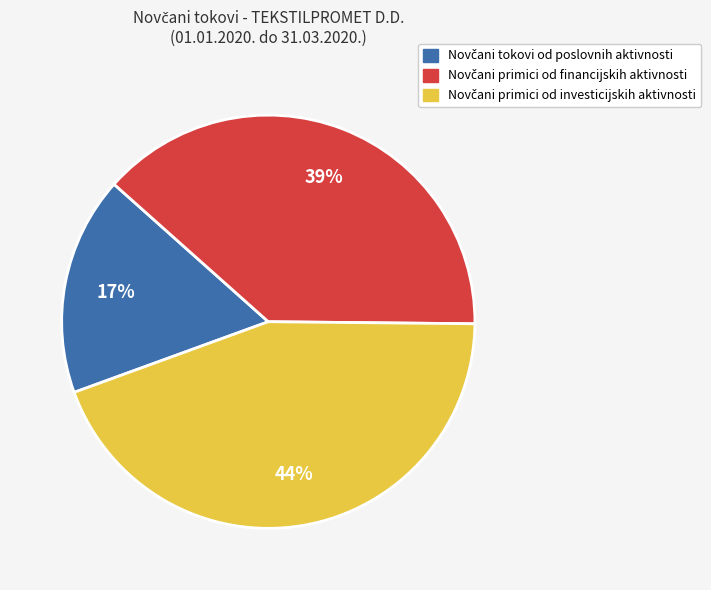

How many segments does this pie chart have?

3